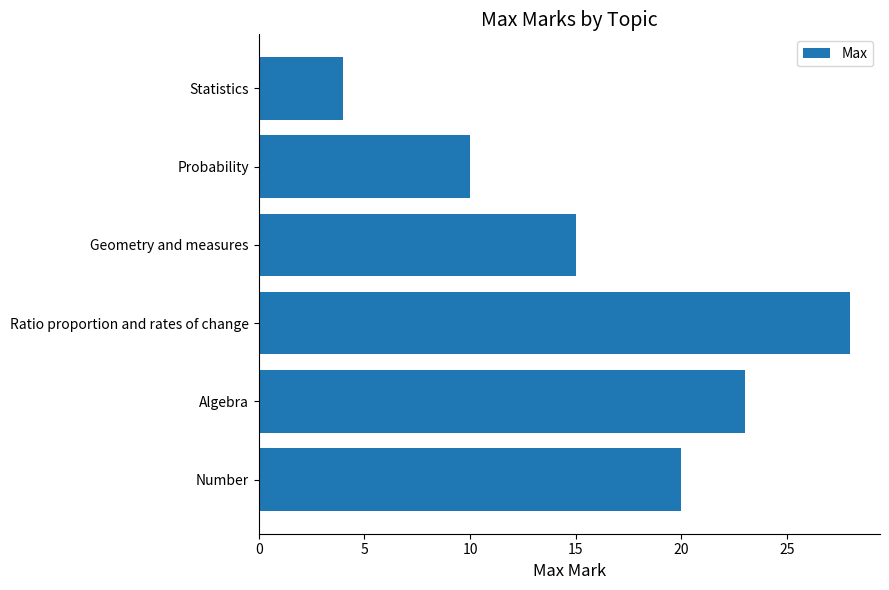

List the labels in order of value, largest first.

Ratio proportion and rates of change, Algebra, Number, Geometry and measures, Probability, Statistics